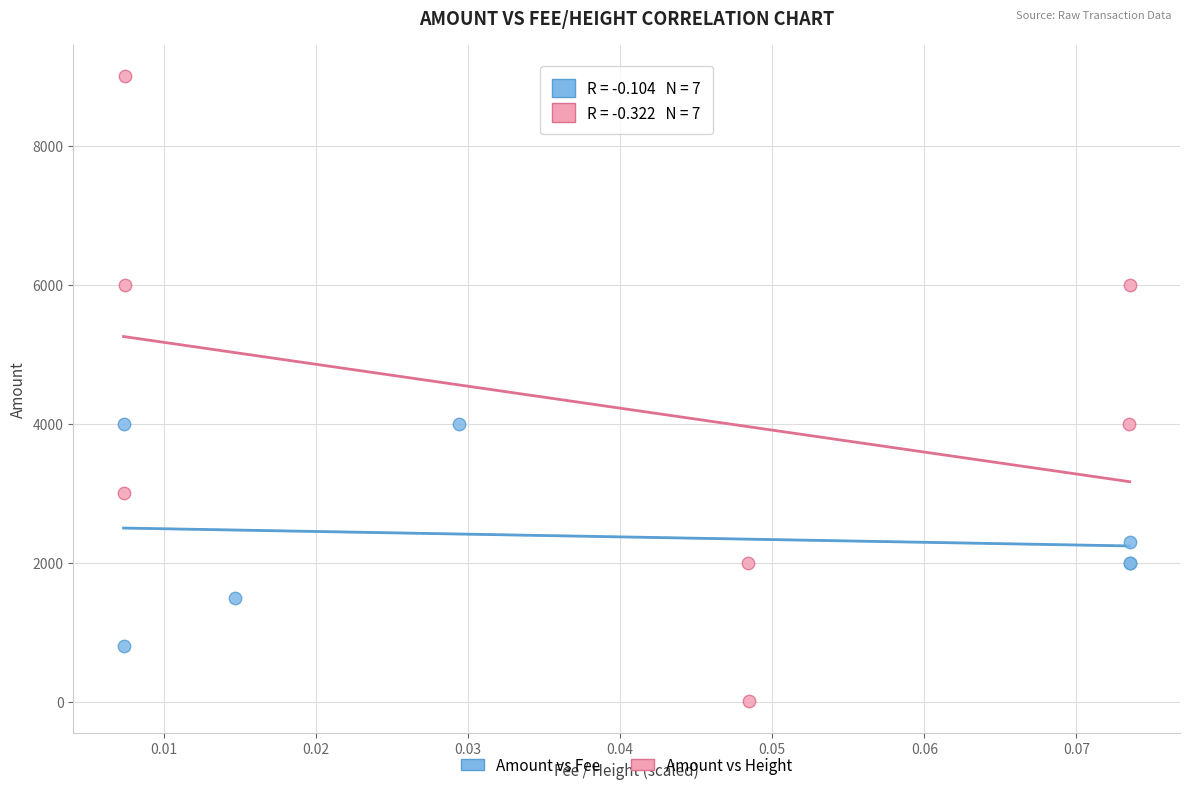

Which series reaches the maximum Y coordinate?

Amount vs Height